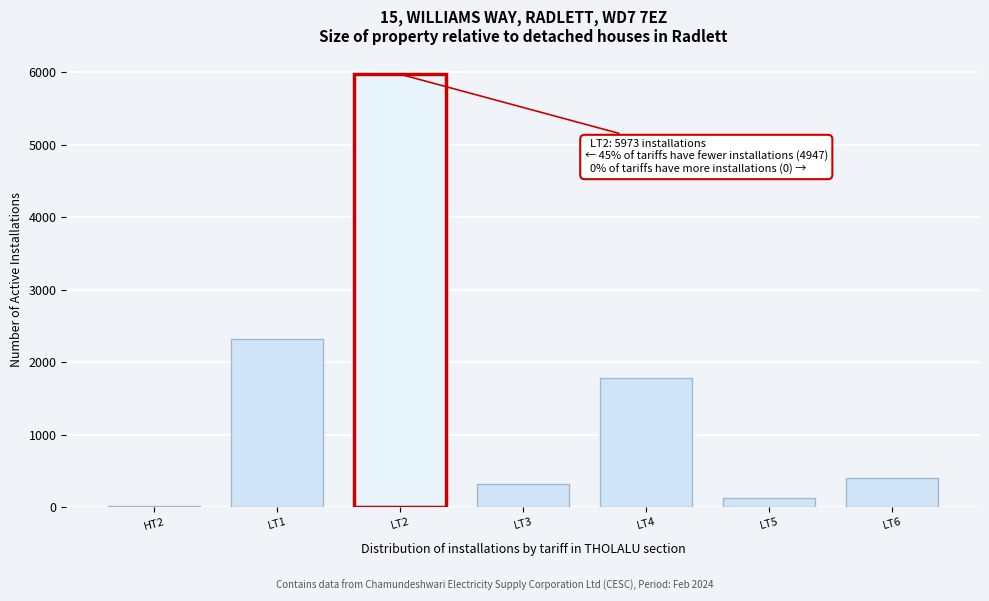

Reading left to right, list all the values displayed in this chart.

HT2=7	LT1=2322	LT2=5973	LT3=317	LT4=1786	LT5=118	LT6=397